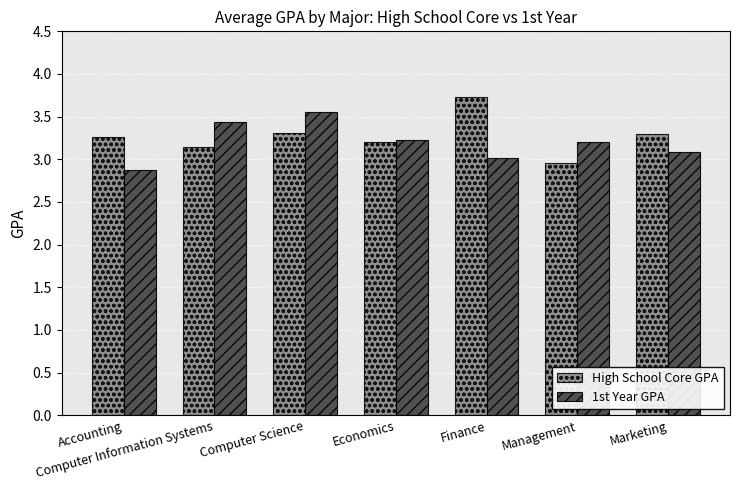

What is the value of the 1st Year GPA bar at the 5th from the left?

3.0